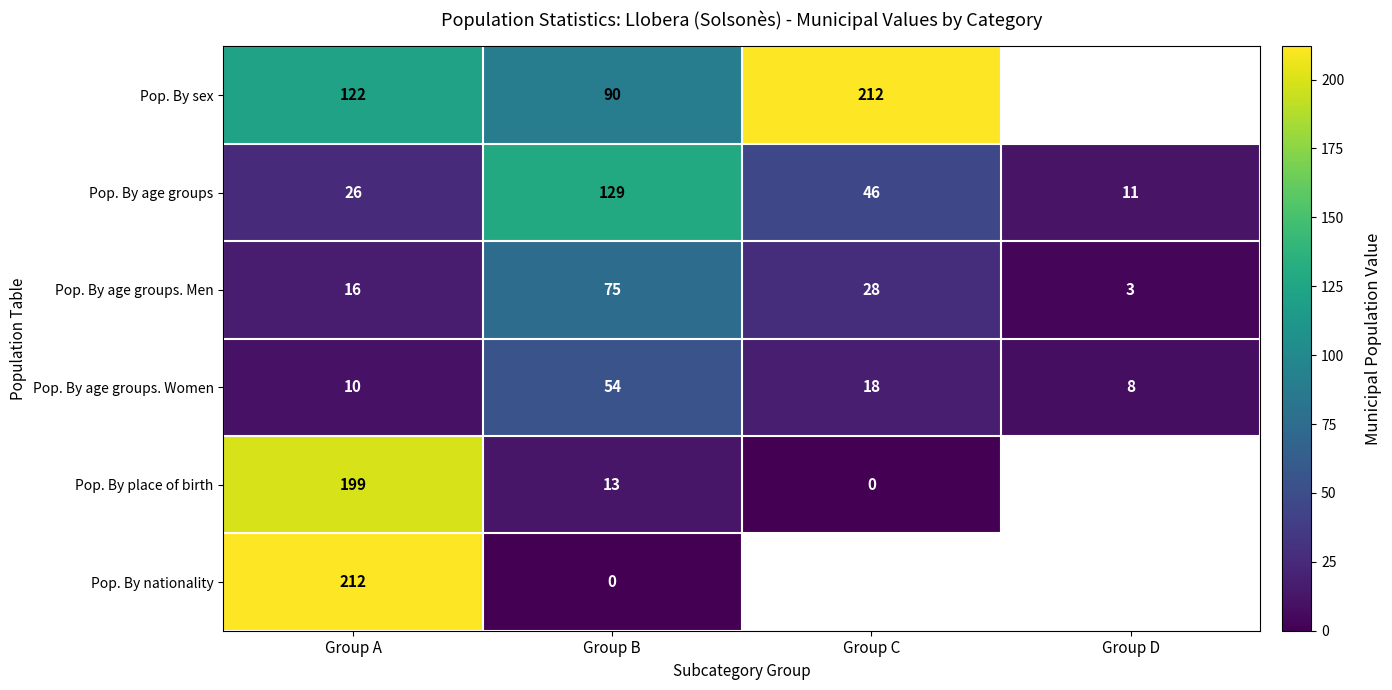

Is it true that Pop. By age groups equals 16 at Group D?

False